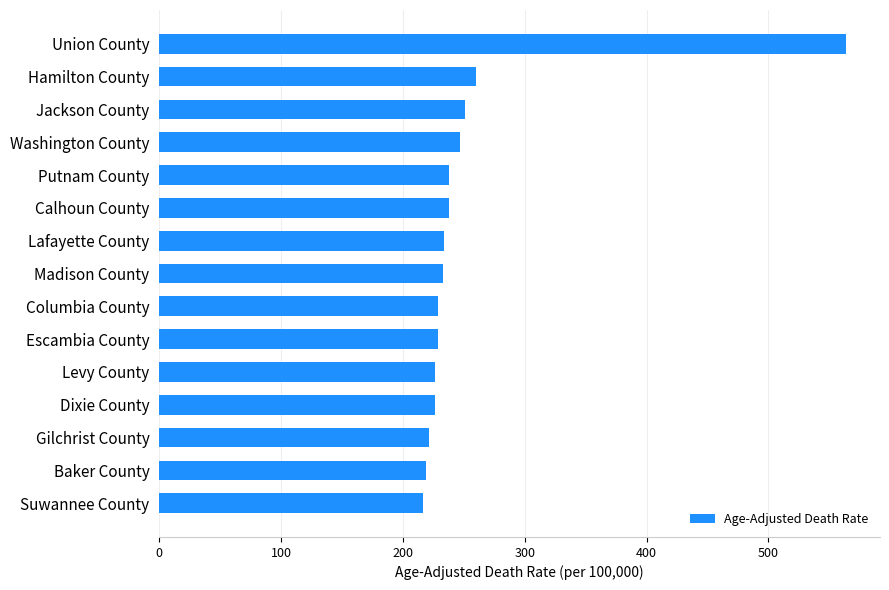

What is the change in value from Union County to Jackson County?

-312.8